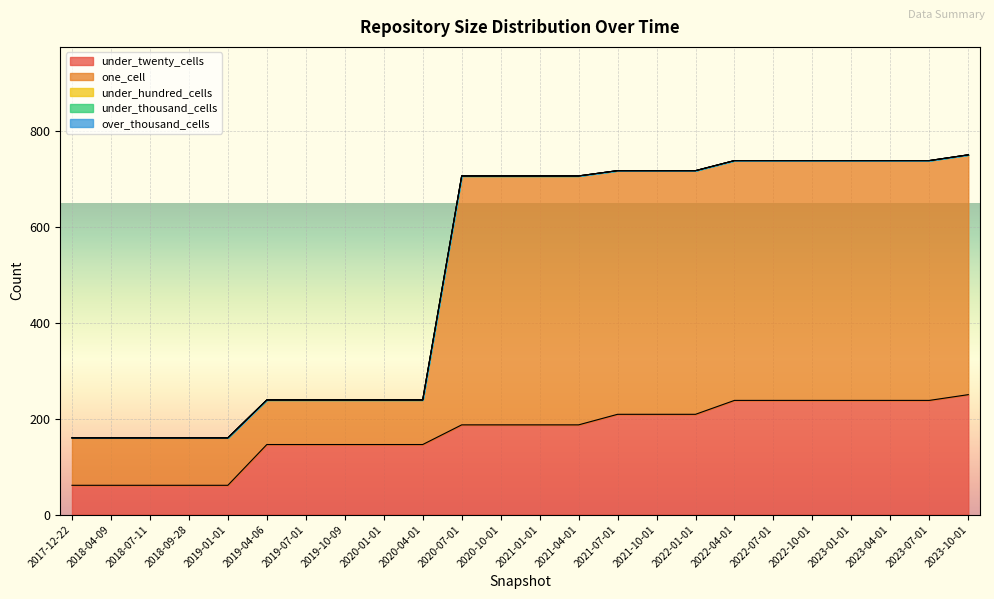

Does the chart display data point markers on the line(s)?

No